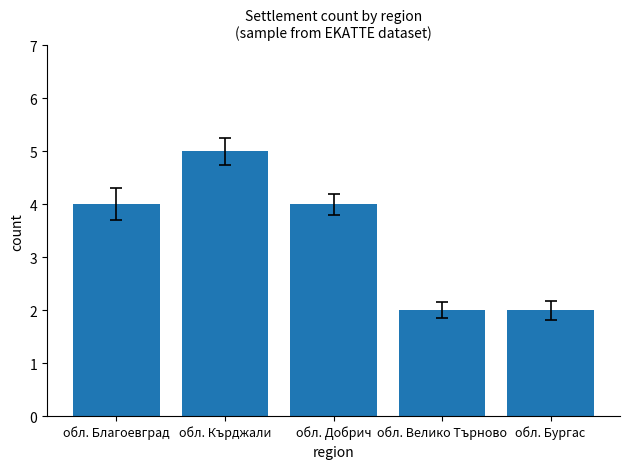

What is the value of the 1st bar from the left?

4